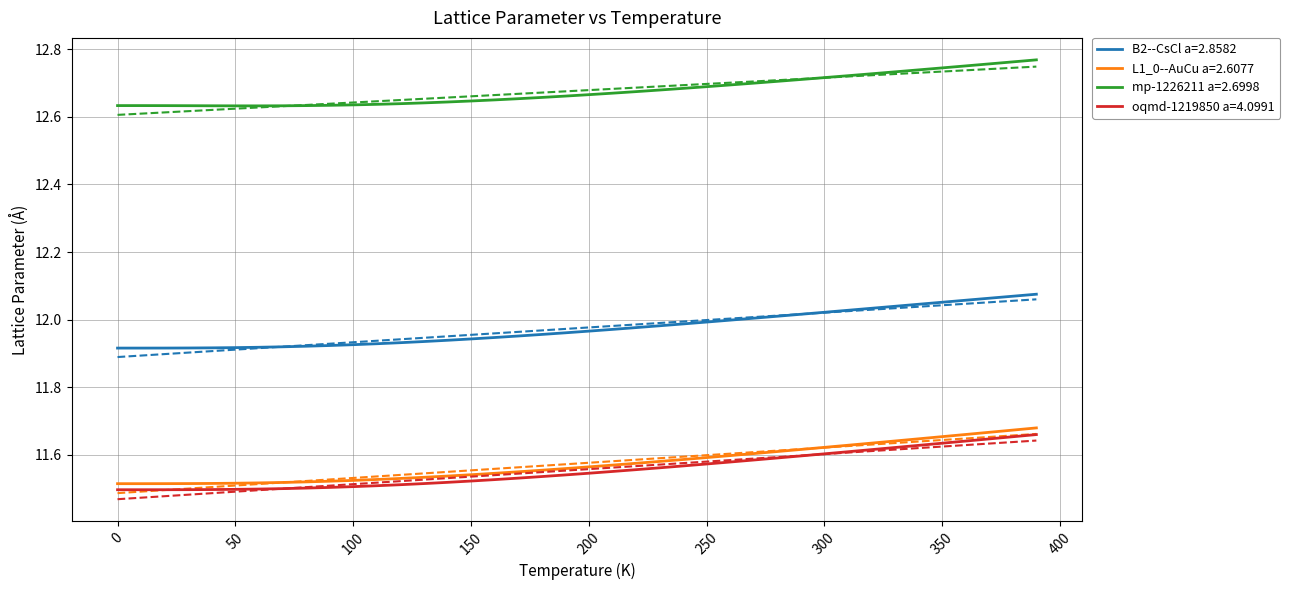

What is the approximate value of mp-1226211 a=2.6998 at 200.0?

12.7